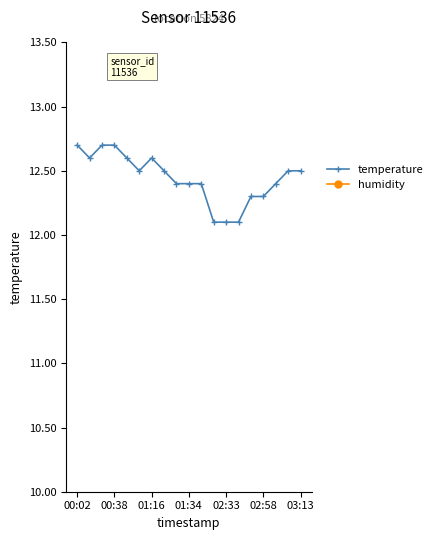

True or false: humidity has more than 2 interior local peaks.

False